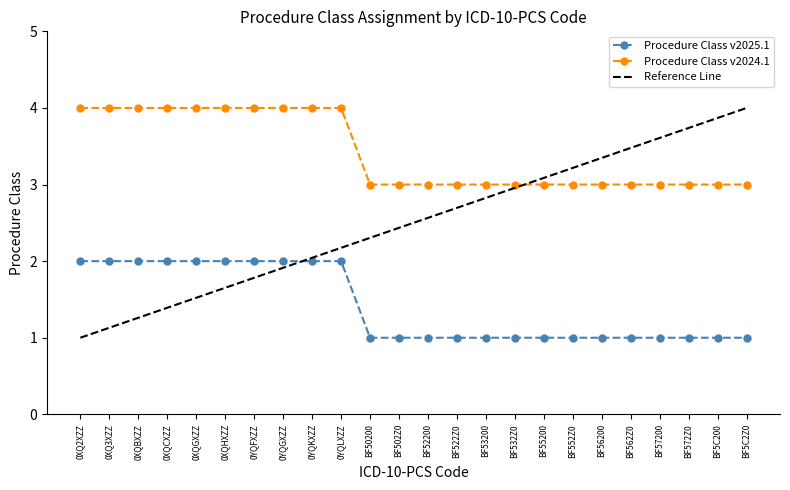

True or false: Procedure Class v2024.1 and Procedure Class v2025.1 cross at least once.

False